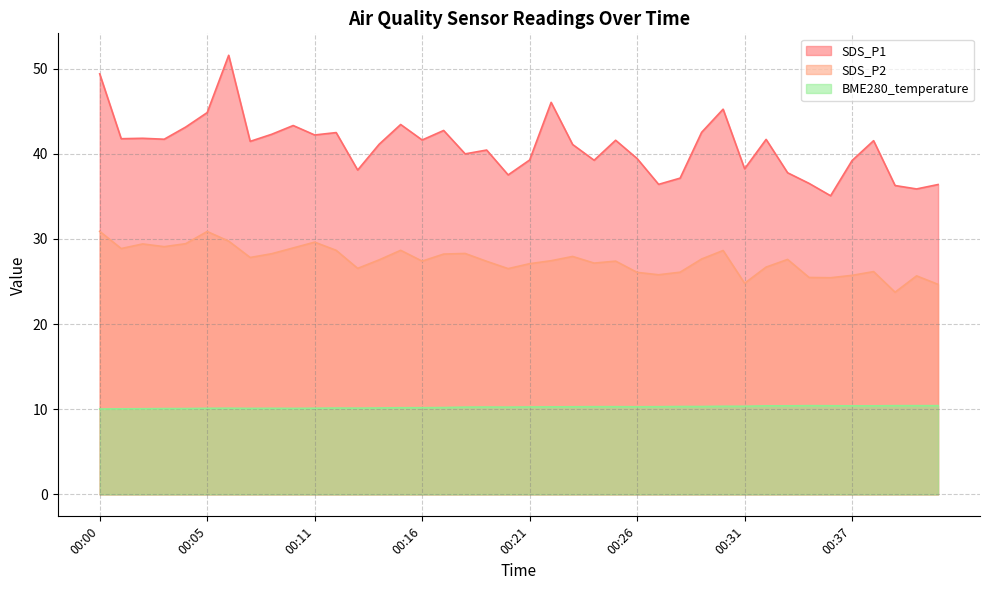

List the labels in order of BME280_temperature value, largest first.

00:34, 00:39, 00:40, 00:41, 00:36, 00:32, 00:33, 00:37, 00:38, 00:30, 00:31, 00:28, 00:29, 00:24, 00:25, 00:27, 00:23, 00:26, 00:22, 00:21, 00:19, 00:18, 00:20, 00:17, 00:15, 00:16, 00:14, 00:12, 00:13, 00:06, 00:11, 00:05, 00:09, 00:07, 00:10, 00:03, 00:04, 00:02, 00:01, 00:00